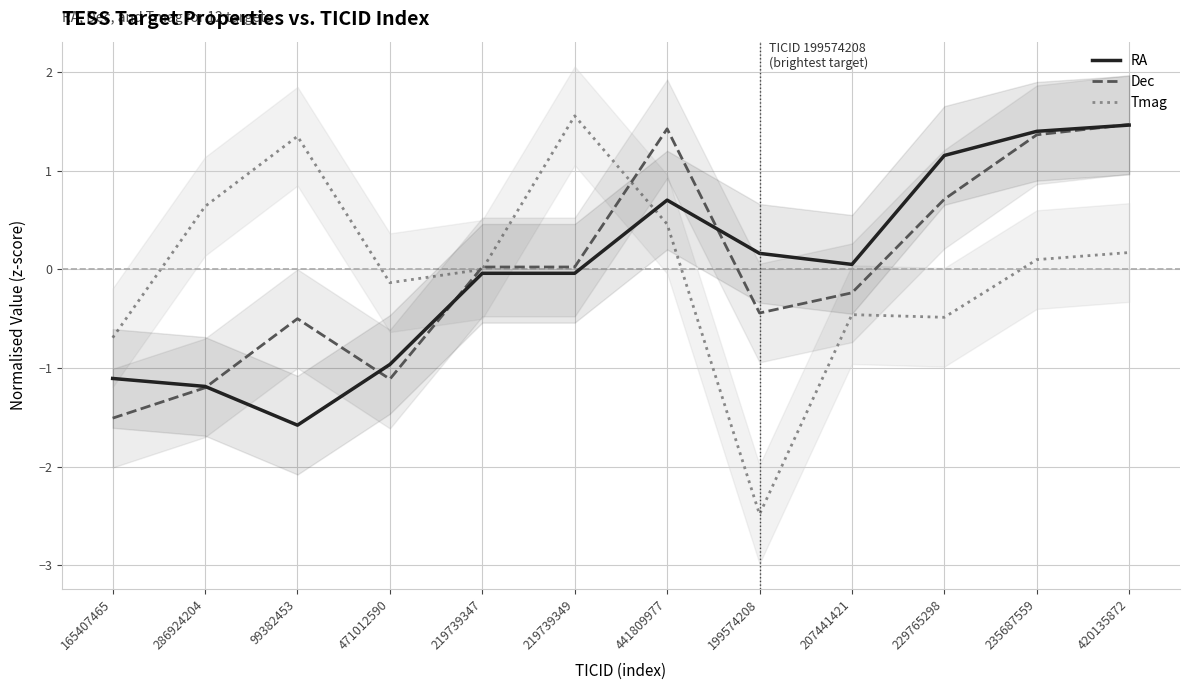

Between 199574208 and 99382453, which is larger?

199574208